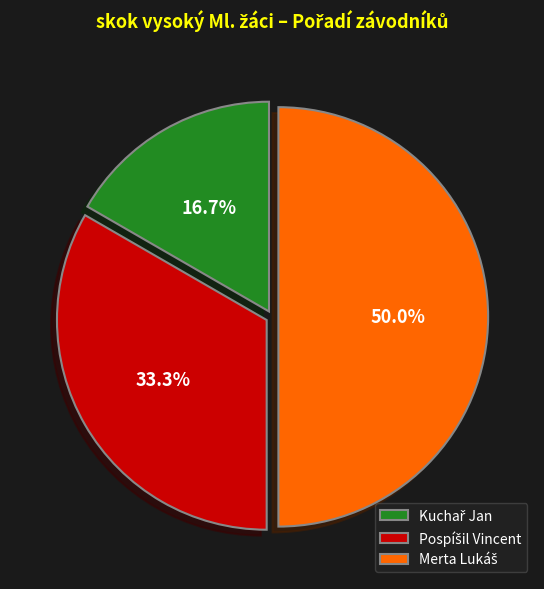

Which category has the smallest portion of the pie?

Kuchař Jan